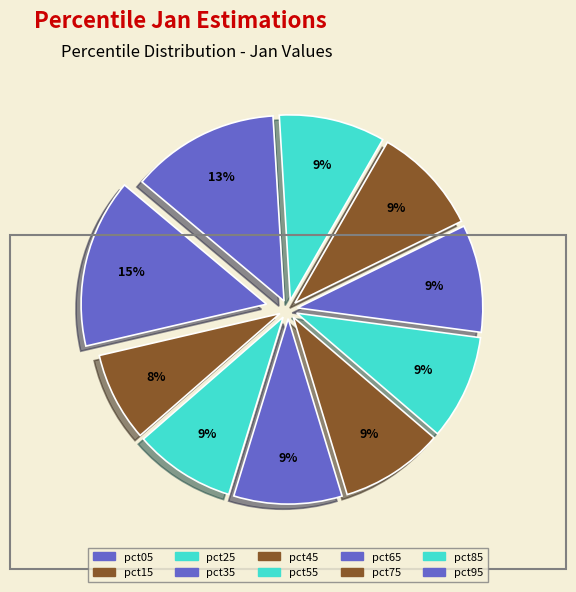

How many slices are in this pie chart?

10